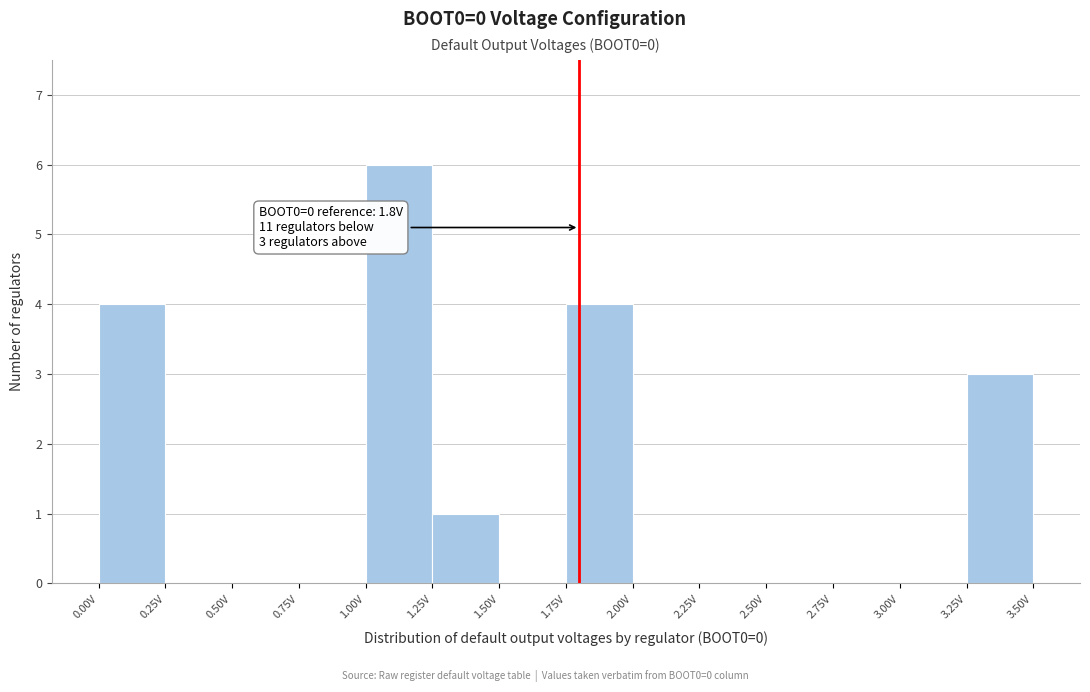

Over which range of the x-axis is the bar tallest?

1.00 to 1.25